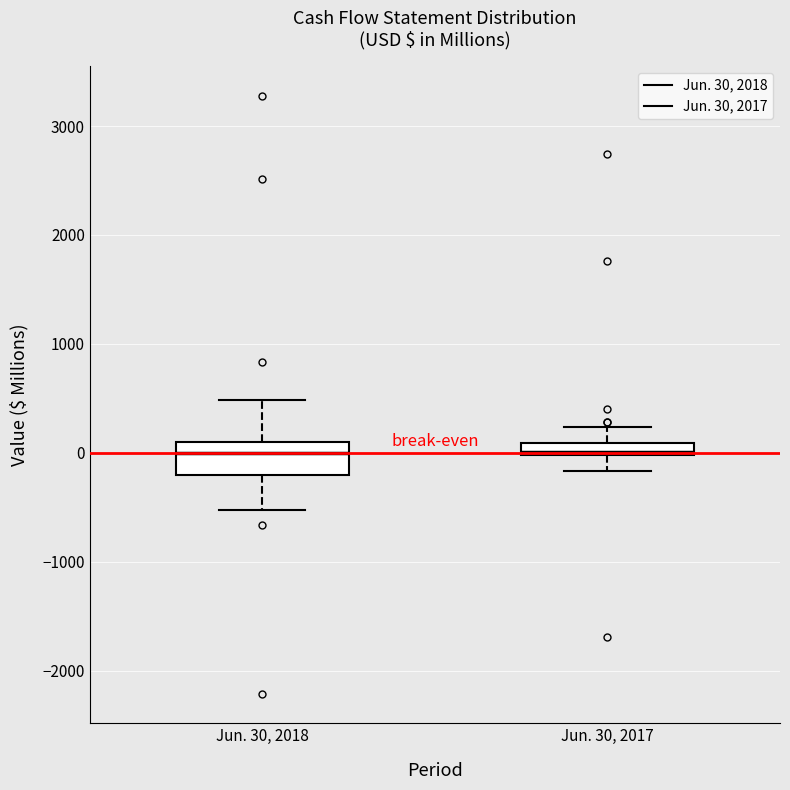

Comparing the boxes themselves (not the whiskers), which one is the tallest?

Jun. 30, 2018